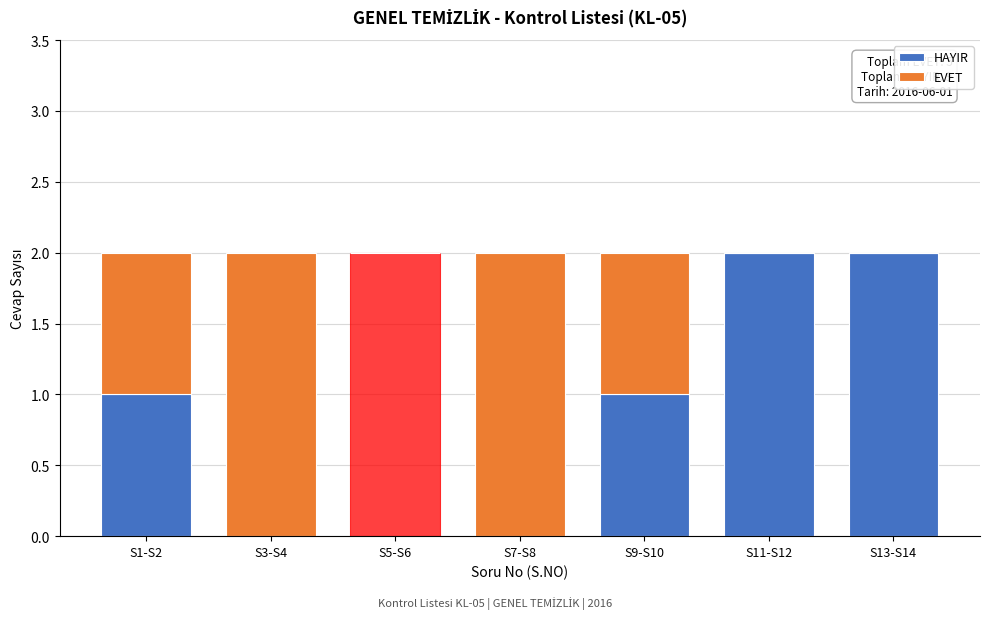

Reading left to right, list the values for the HAYIR series.

S1-S2=1	S3-S4=0	S5-S6=2	S7-S8=0	S9-S10=1	S11-S12=2	S13-S14=2